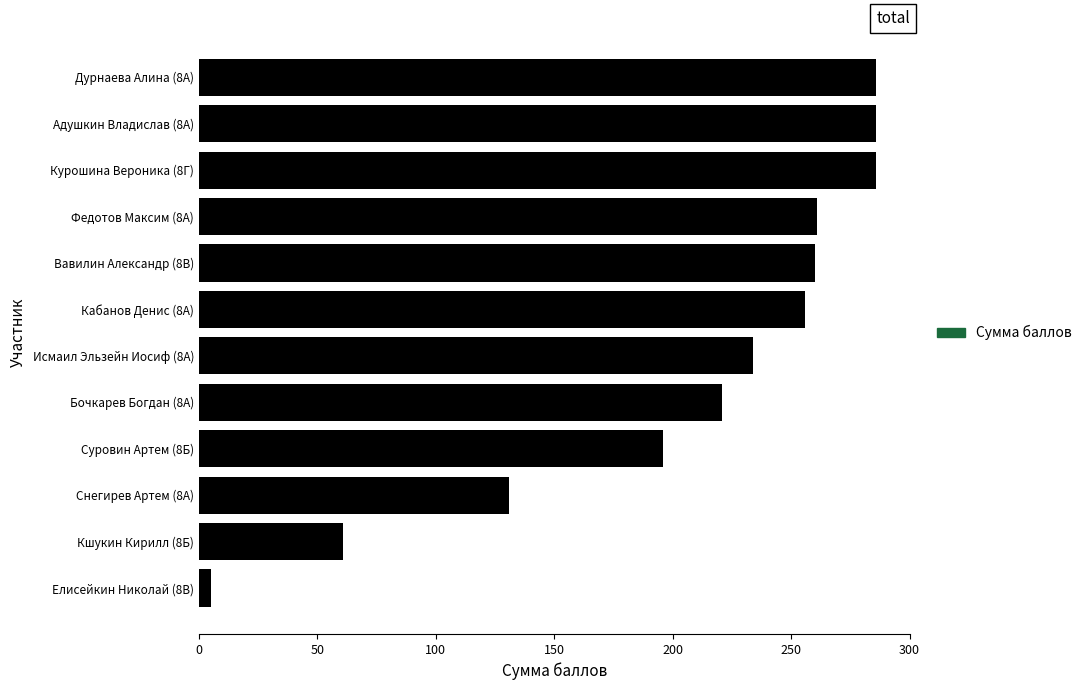

Where is the data nearest to the value 145?

Снегирев Артем (8А)